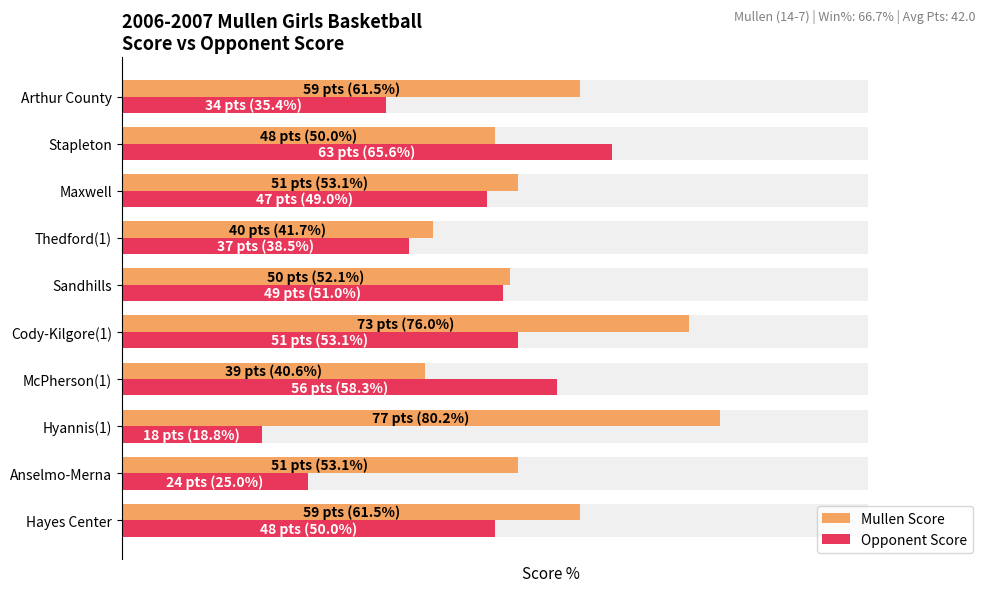

True or false: Mullen Score has a value of 89.1 at Arthur County.

False